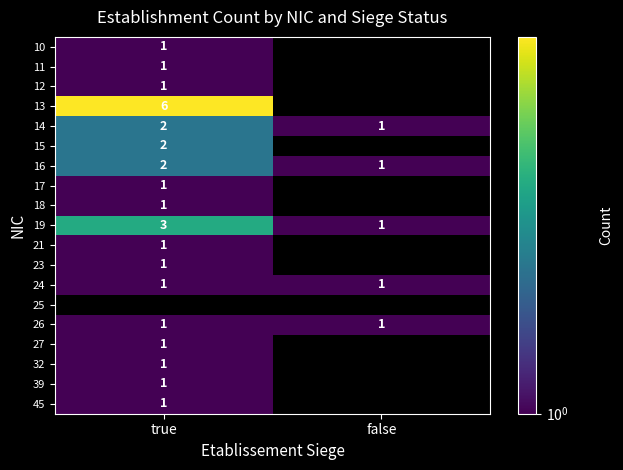

Which category has the lowest value in the 16 series?

false